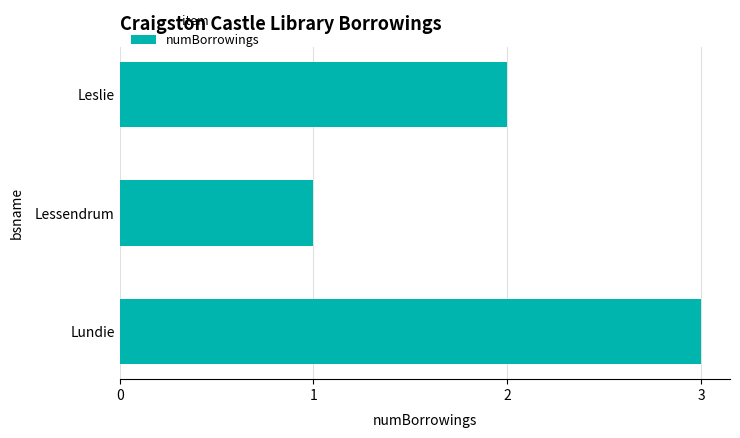

What is the label of the 1st bar from the bottom?

Lundie